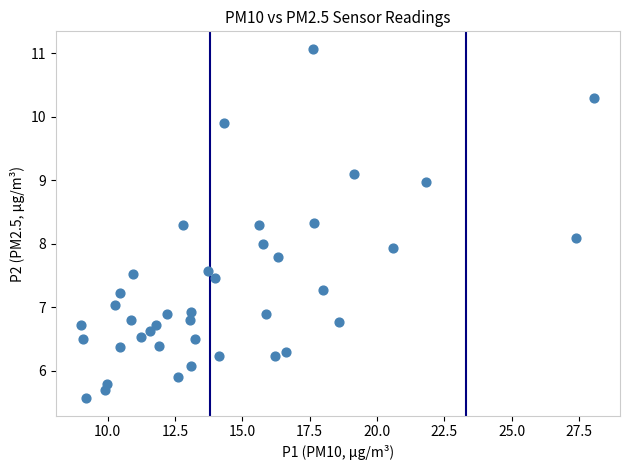

What is the range of Y values (max minus min)?

5.5